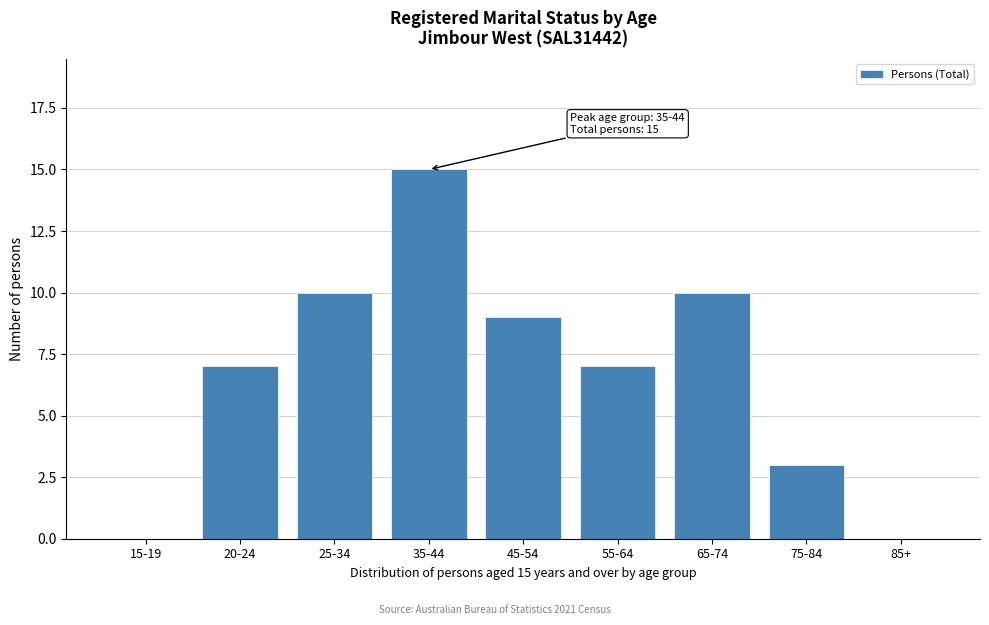

The chart shows a value of 14 at 65-74. True or false?

False